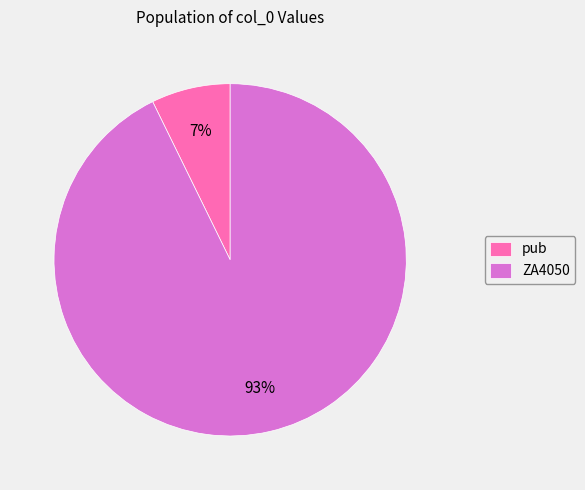

Which has a higher value, pub or ZA4050?

ZA4050